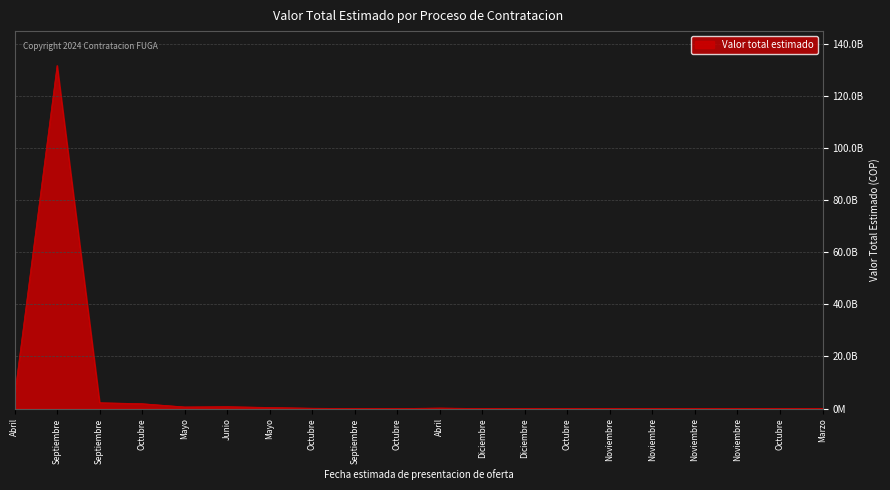

What is the change in value from Junio to Noviembre?

-740093138